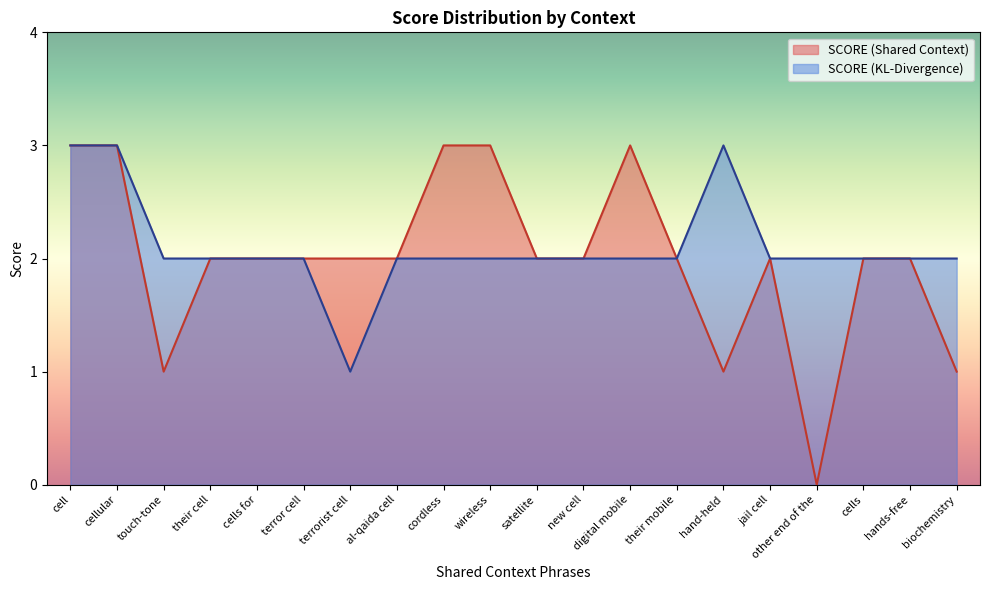

Where is SCORE (KL-Divergence) nearest to the value 2?

touch-tone